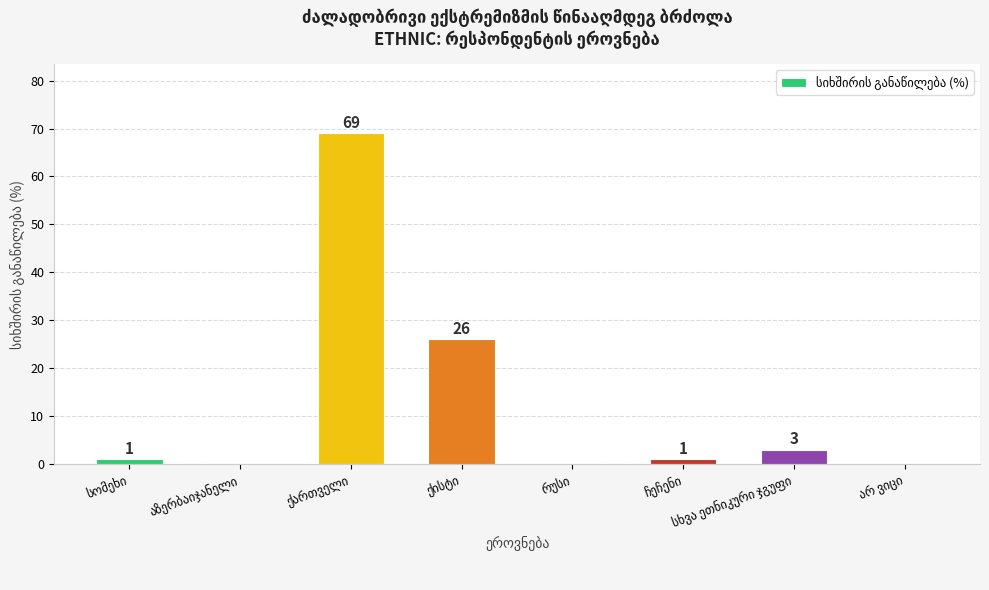

What is the sum of all values?

100